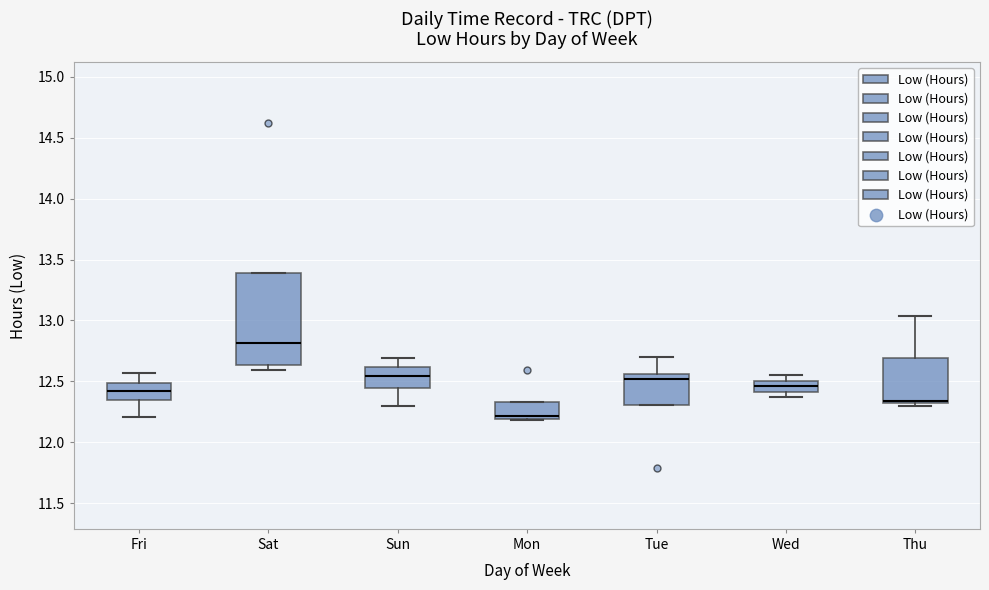

Which box has the lowest median line?

Mon